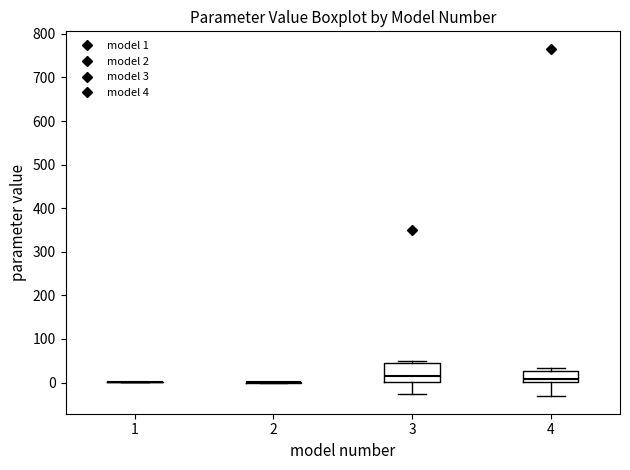

Comparing the boxes themselves (not the whiskers), which one is the tallest?

3